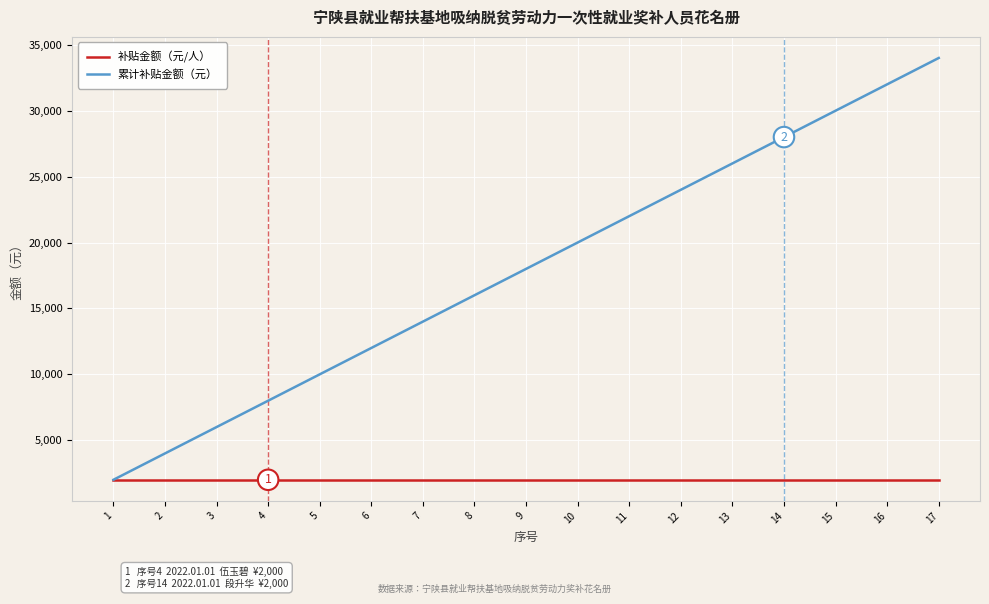

Reading left to right, transcribe all the data shown in this chart.

补贴金额（元/人）: 1=2000	2=2000	3=2000	4=2000	5=2000	6=2000	7=2000	8=2000	9=2000	10=2000	11=2000	12=2000	13=2000	14=2000	15=2000	16=2000	17=2000
累计补贴金额（元）: 1=2000	2=4000	3=6000	4=8000	5=10000	6=12000	7=14000	8=16000	9=18000	10=20000	11=22000	12=24000	13=26000	14=28000	15=30000	16=32000	17=34000